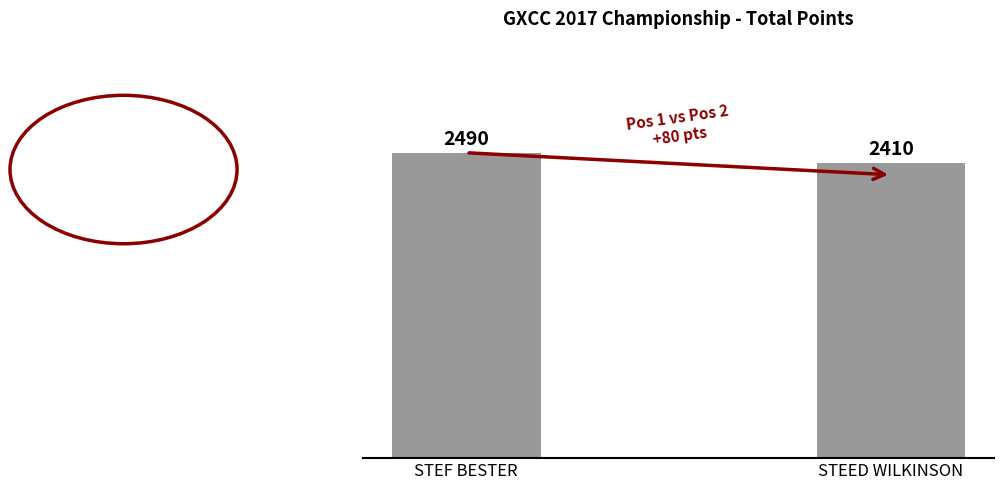

What value does the data have at STEF BESTER, to the nearest 5?

2490